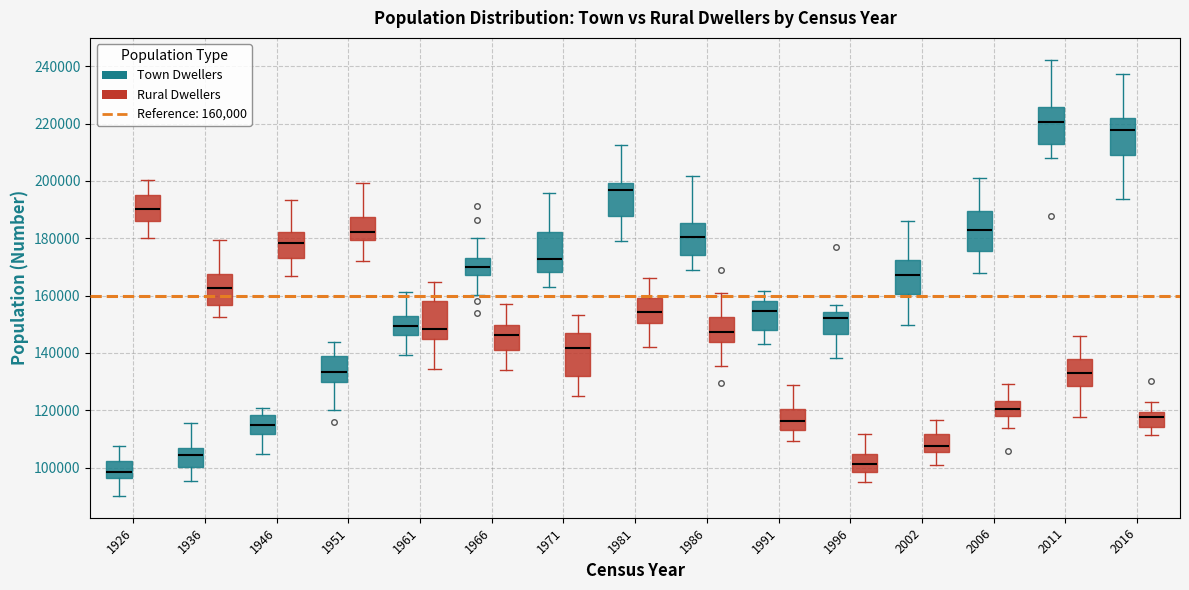

Which box's median line is the lowest?

1926 (Town Dwellers)